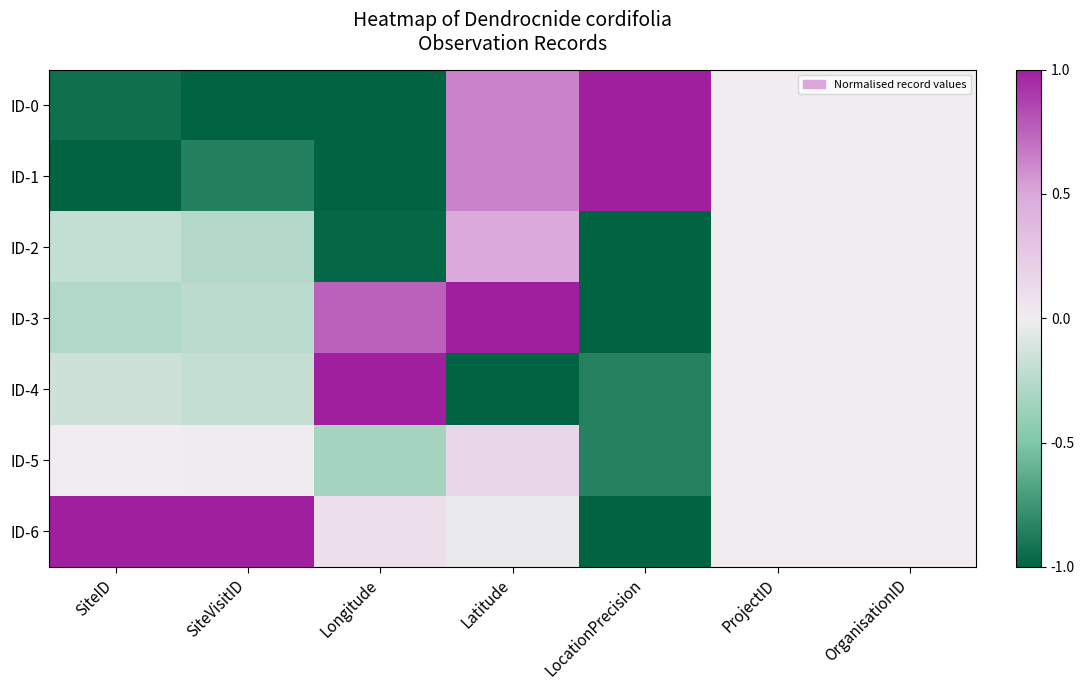

Reading left to right, what are all the values shown in this chart?

ID-0: SiteID=-0.9	SiteVisitID=-1.0	Longitude=-1.0	Latitude=0.6	LocationPrecision=1.0	ProjectID=0.0	OrganisationID=0.0
ID-1: SiteID=-1.0	SiteVisitID=-0.9	Longitude=-1.0	Latitude=0.6	LocationPrecision=1.0	ProjectID=0.0	OrganisationID=0.0
ID-2: SiteID=-0.2	SiteVisitID=-0.3	Longitude=-1.0	Latitude=0.5	LocationPrecision=-1.0	ProjectID=0.0	OrganisationID=0.0
ID-3: SiteID=-0.3	SiteVisitID=-0.2	Longitude=0.8	Latitude=1.0	LocationPrecision=-1.0	ProjectID=0.0	OrganisationID=0.0
ID-4: SiteID=-0.2	SiteVisitID=-0.2	Longitude=1.0	Latitude=-1.0	LocationPrecision=-0.8	ProjectID=0.0	OrganisationID=0.0
ID-5: SiteID=0.0	SiteVisitID=0.0	Longitude=-0.3	Latitude=0.2	LocationPrecision=-0.8	ProjectID=0.0	OrganisationID=0.0
ID-6: SiteID=1.0	SiteVisitID=1.0	Longitude=0.1	Latitude=-0.0	LocationPrecision=-1.0	ProjectID=0.0	OrganisationID=0.0